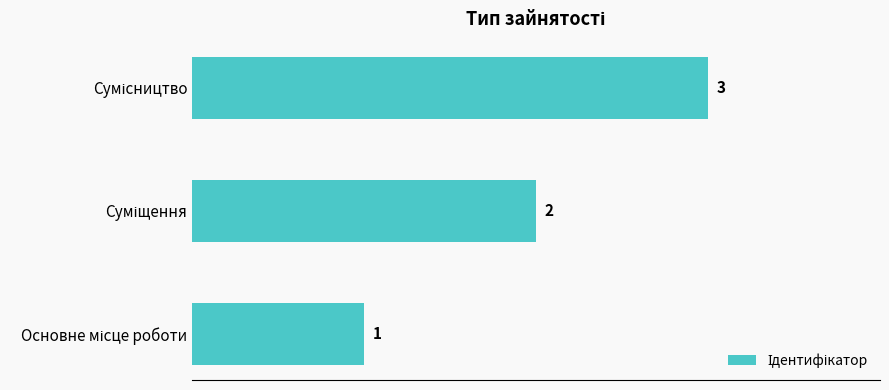

What is the maximum value shown in the chart?

3